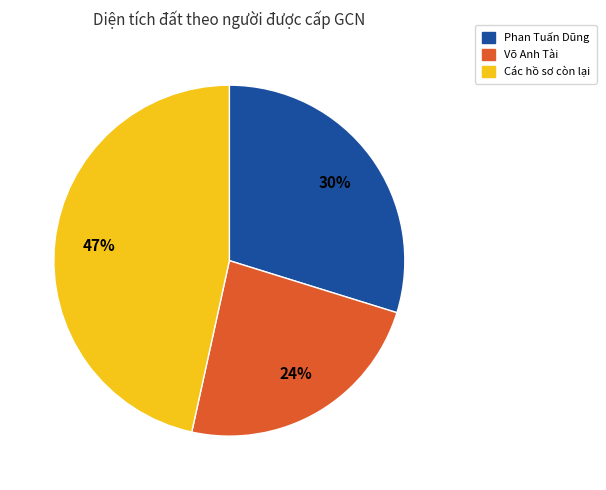

To the nearest percent, what is the difference between the largest and smallest slice percentages?

23%